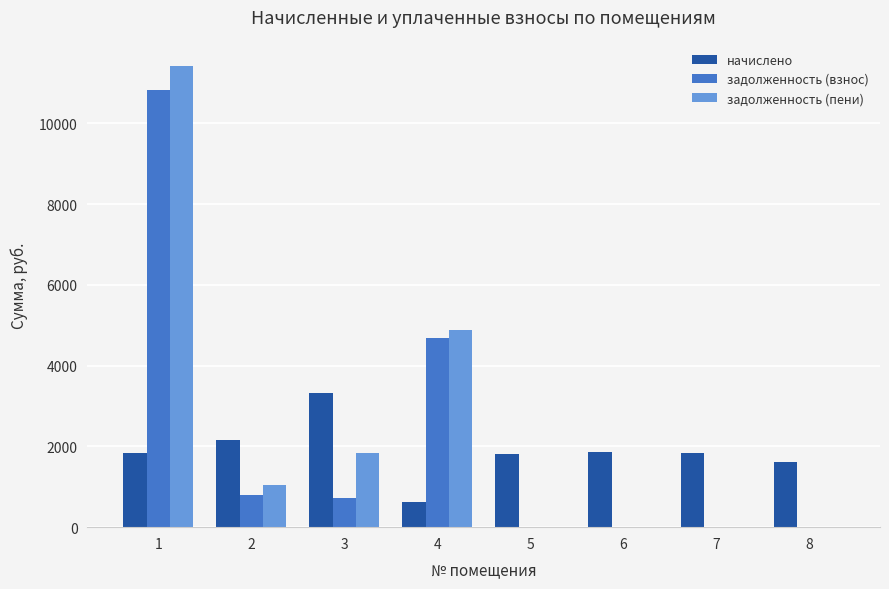

Which category has the highest value in the начислено series?

3